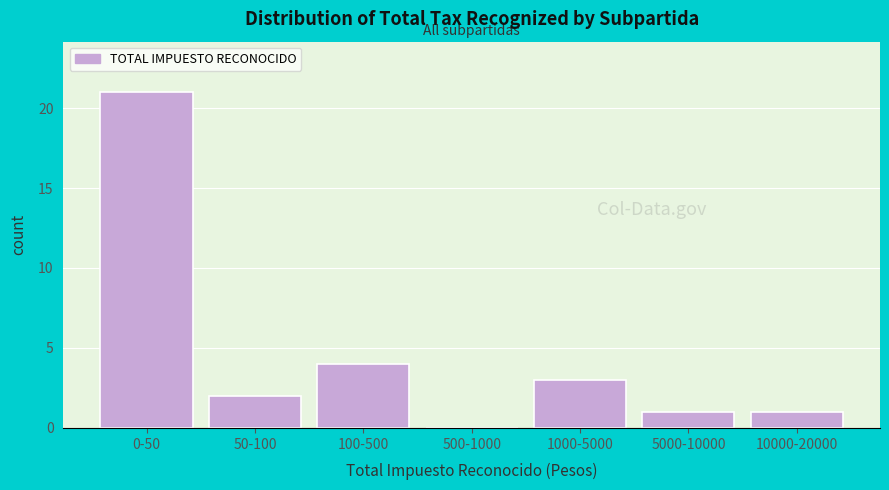

Reading left to right, transcribe all the data shown in this chart.

0-50=21	50-100=2	100-500=4	500-1000=0	1000-5000=3	5000-10000=1	10000-20000=1